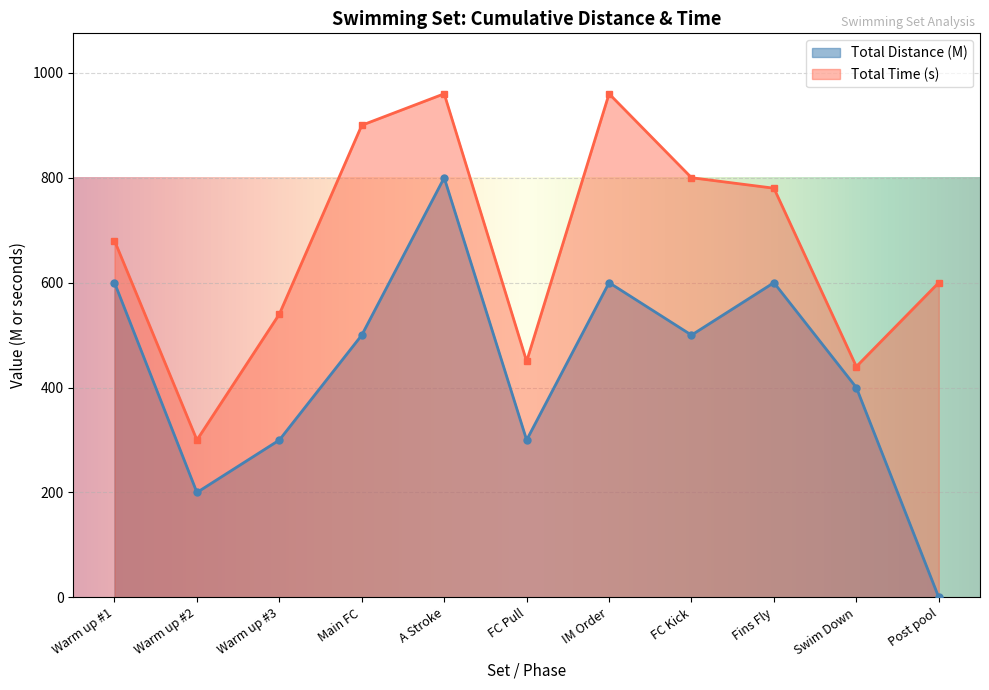

True or false: Total Time (s) and Total Distance (M) intersect in this chart.

False